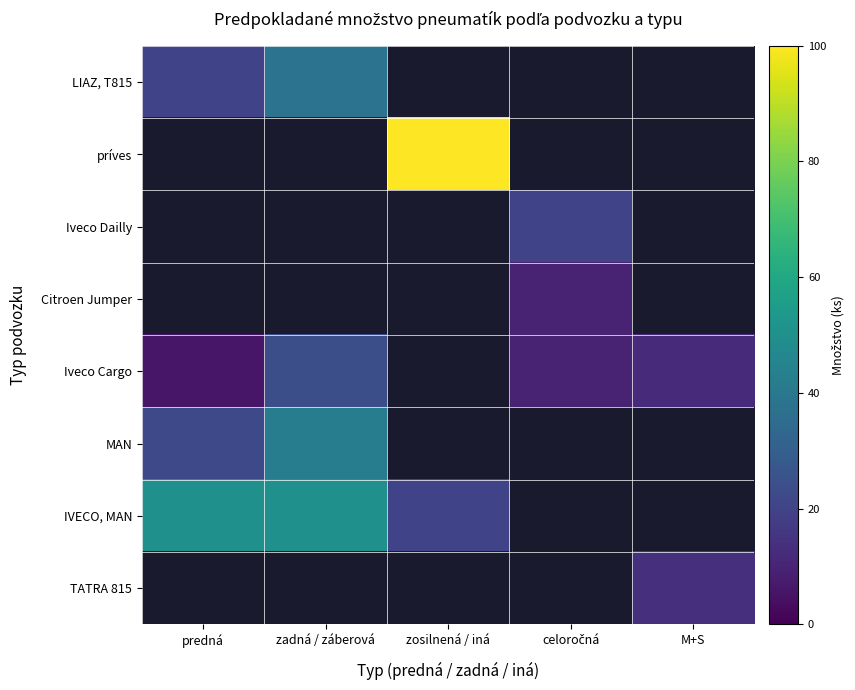

How many positive values does the TATRA 815 series have?

1